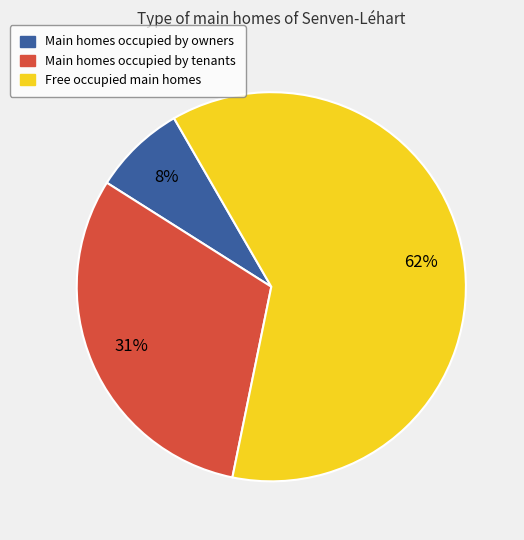

Which category has the biggest portion of the pie?

Free occupied main homes